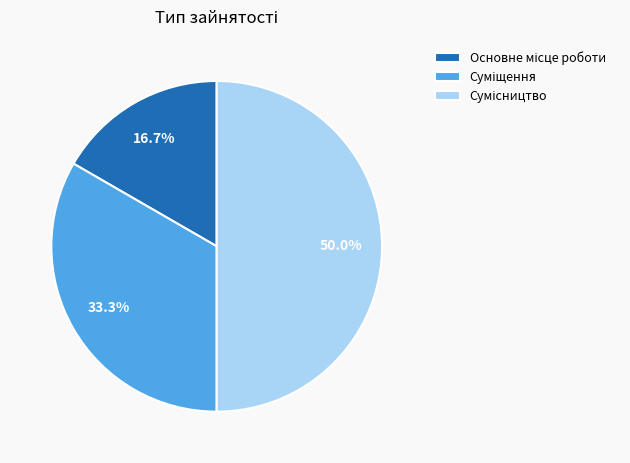

To the nearest percent, what is the combined percentage of Суміщення and Основне місце роботи?

50%